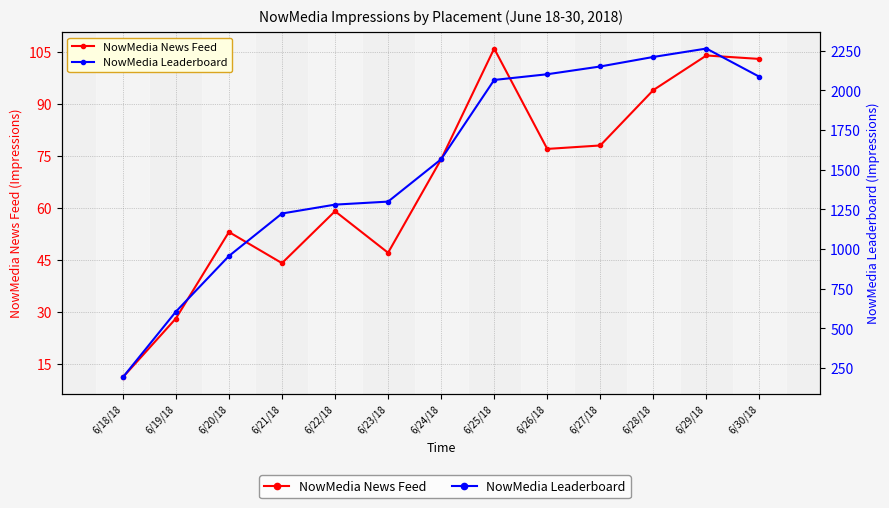

The value of NowMedia News Feed at 6/30/18 is 135. True or false?

False